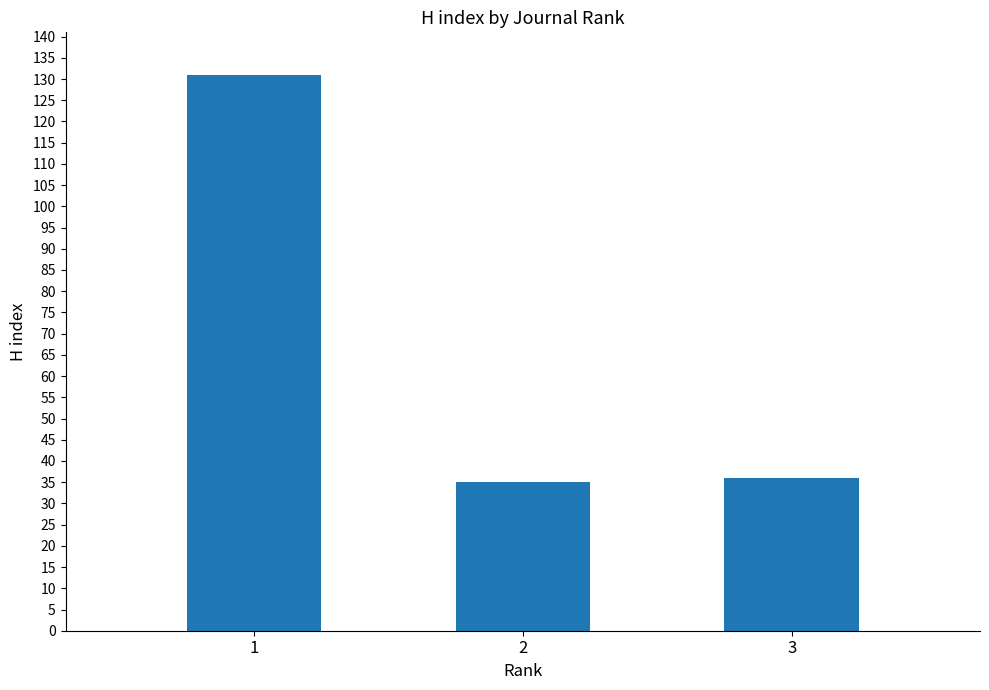

True or false: the data shows 9 at 3.

False